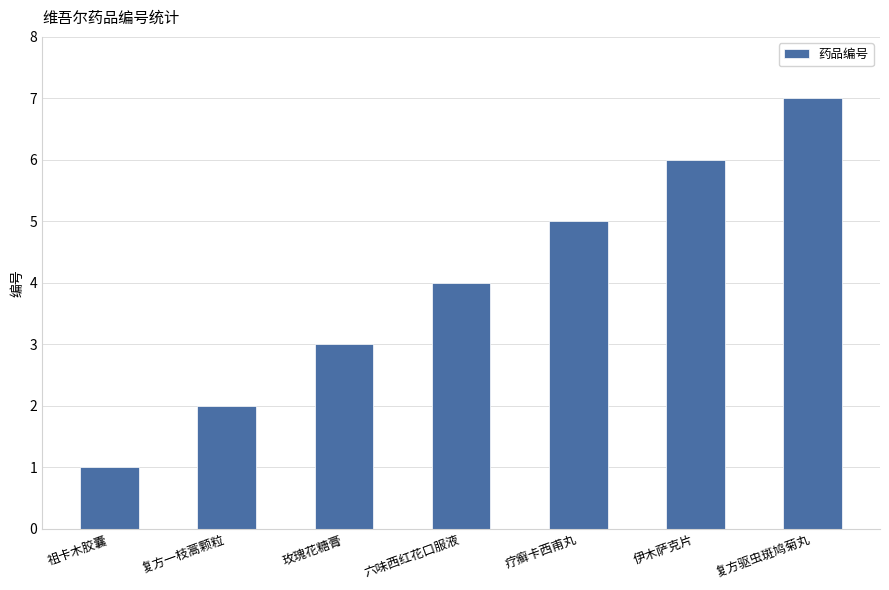

What value does the data have at 复方一枝蒿颗粒?

2